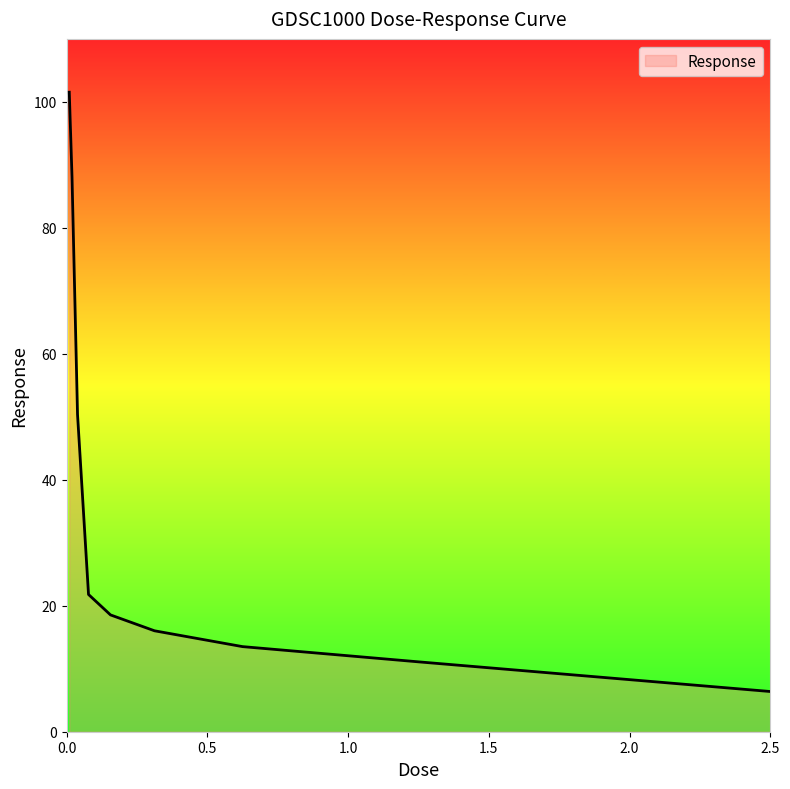

What is the minimum value shown in the chart?

6.4